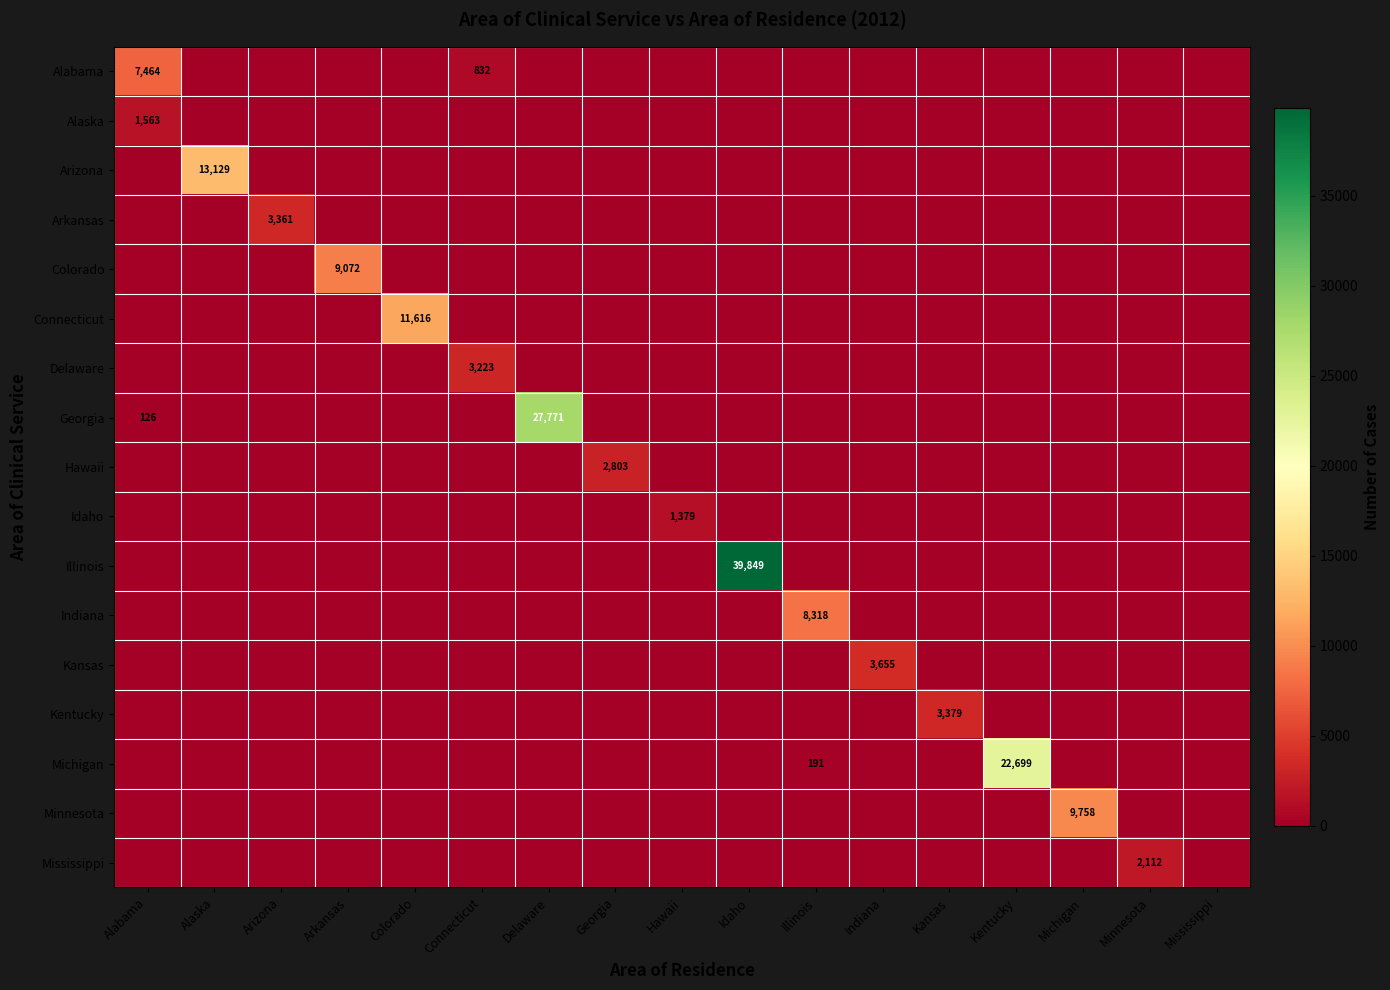

How many values in the Connecticut series exceed 0?

1